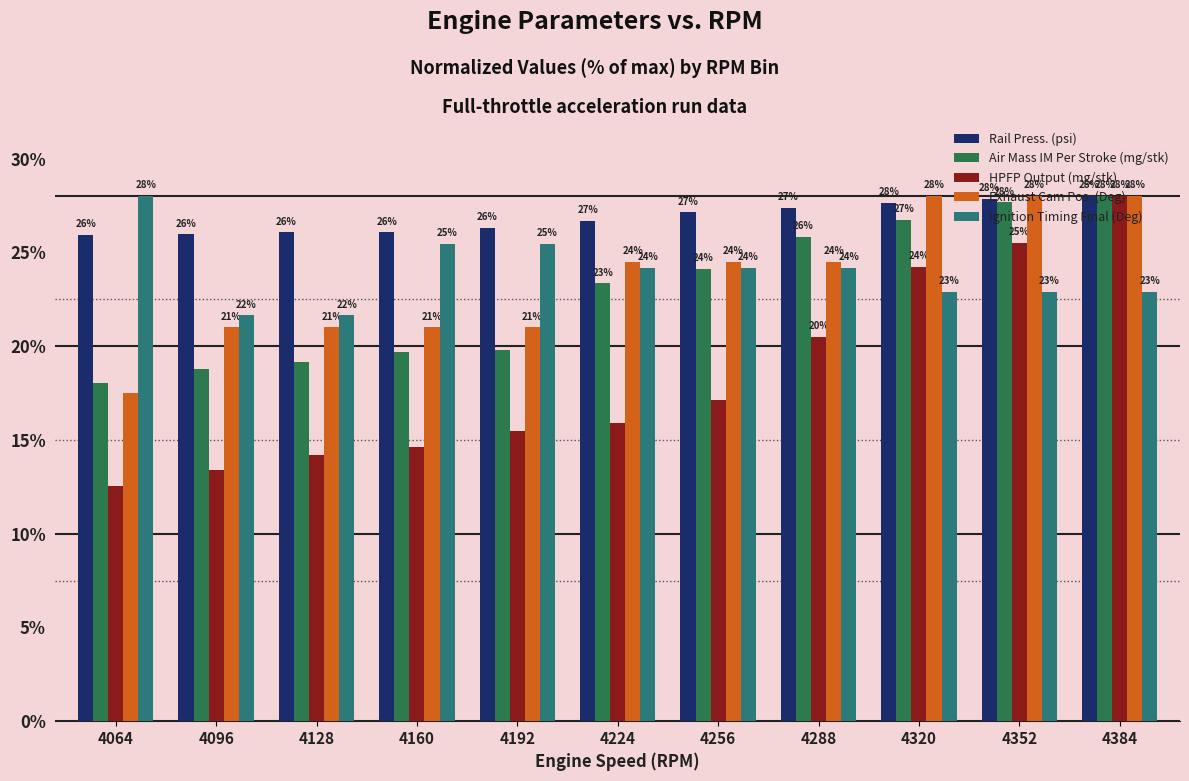

At which label is Air Mass IM Per Stroke (mg/stk) closest to 23?

4224